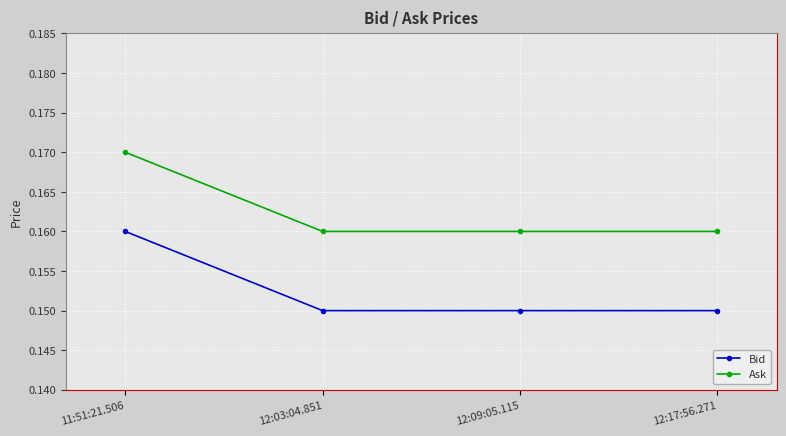

What is the total value across all series at 11:51:21.506?

0.3